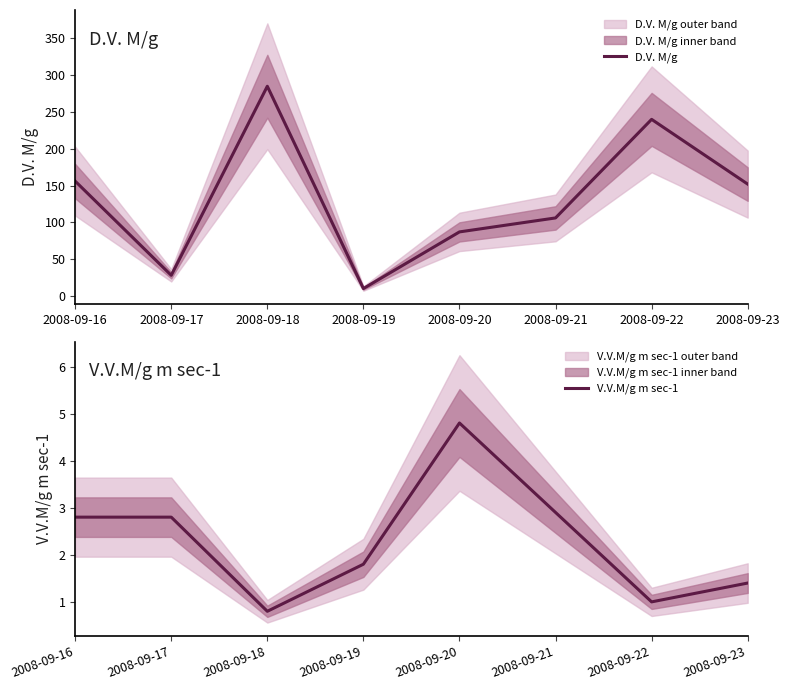

What is the approximate value of D.V. M/g at 2008-09-19?

10